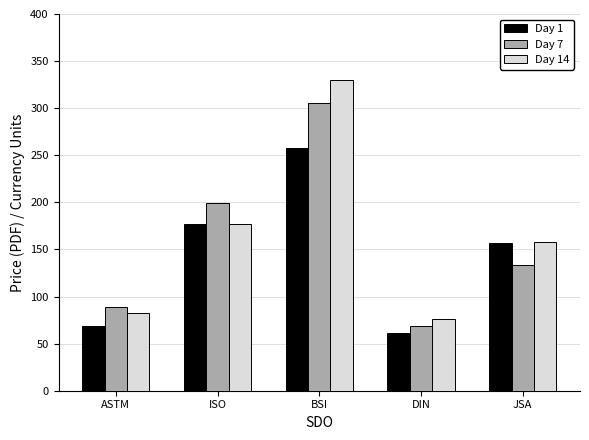

Is it true that Day 1 equals 105.2 at DIN?

False